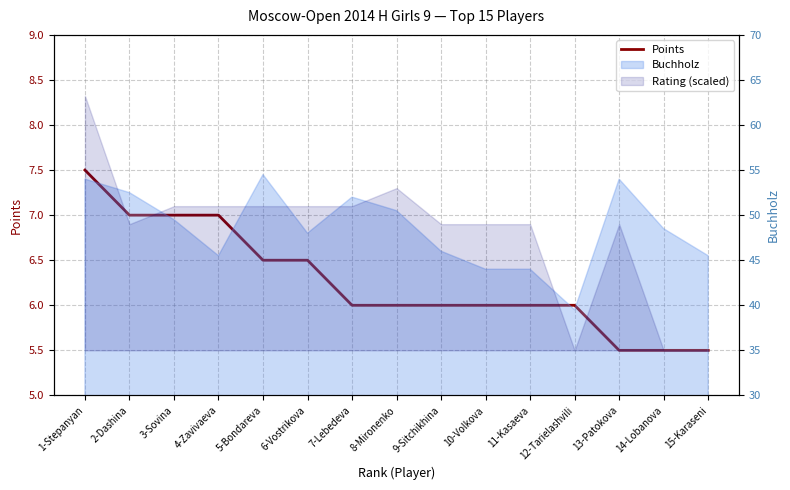

At which label does the data first exceed 6?

1-Stepanyan